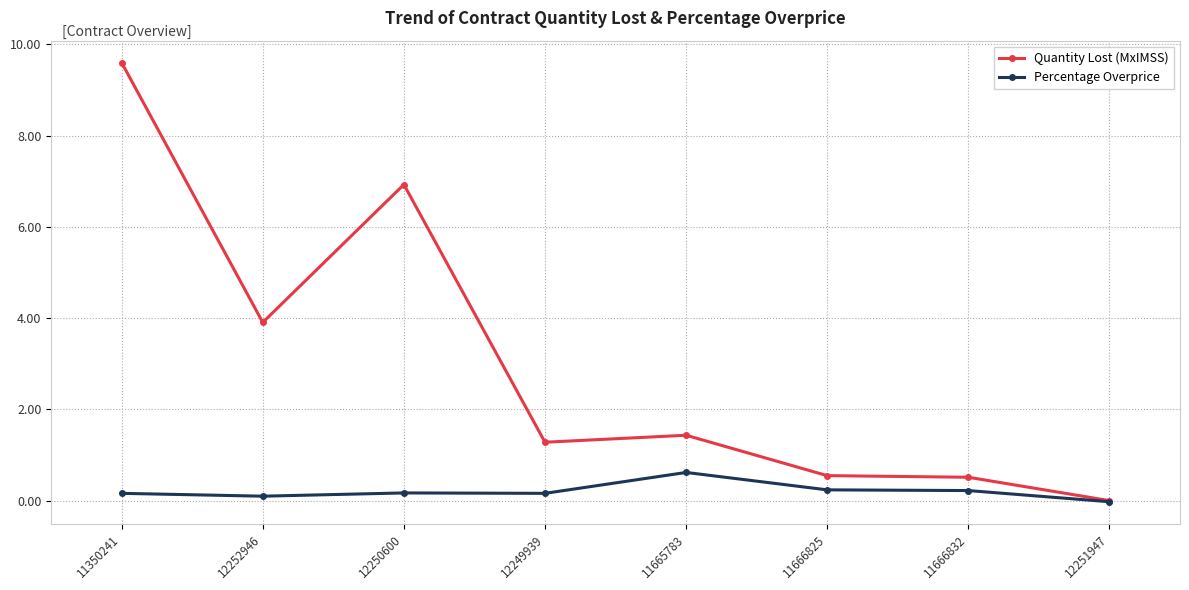

What is the approximate value of Percentage Overprice at 11665783?

0.6